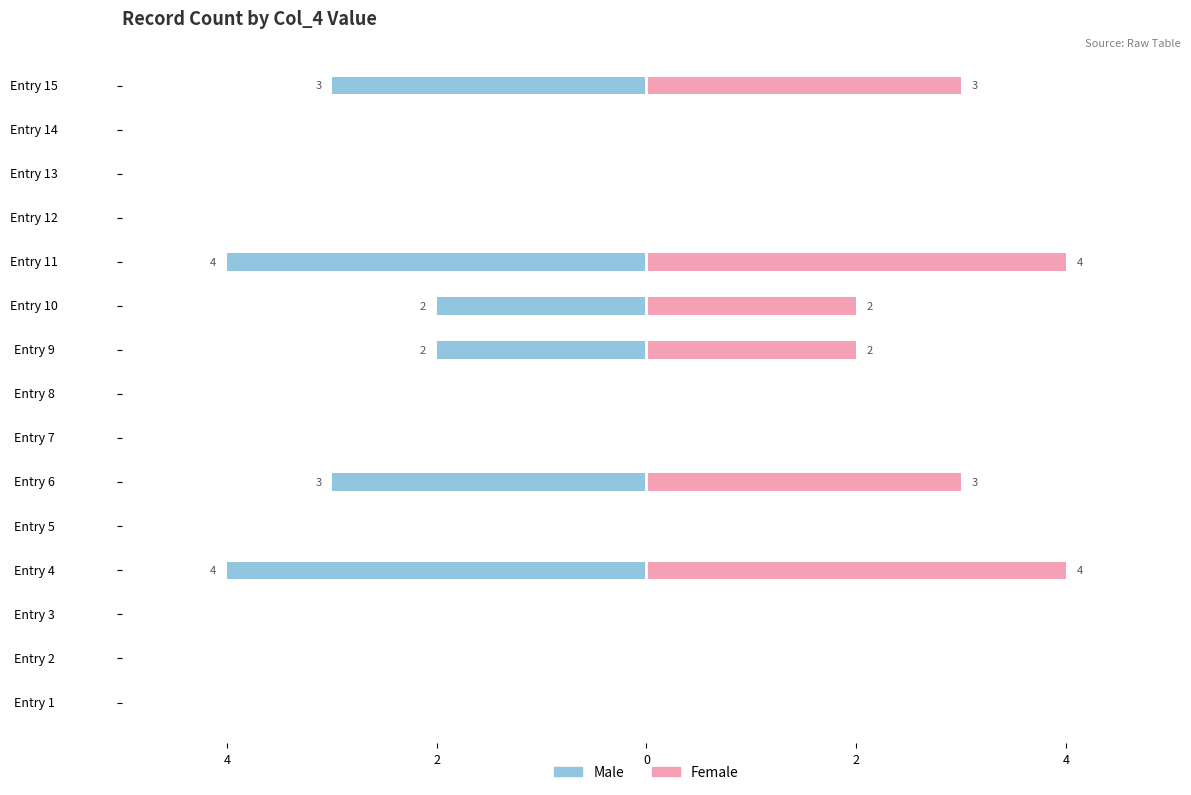

Reading left to right, extract all data points from this chart.

Male: 0	0	0	-4	0	-3	0	0	-2	-2	-4	0	0	0	-3
Female: 0	0	0	4	0	3	0	0	2	2	4	0	0	0	3